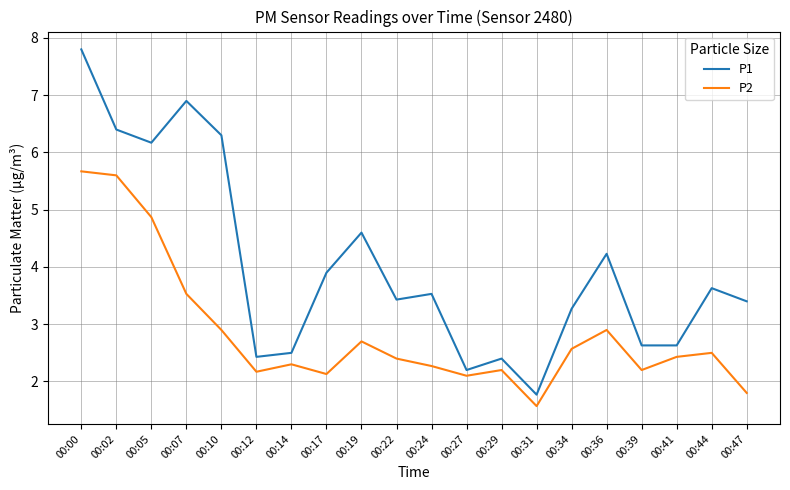

What are all the series names shown in the legend?

P1, P2